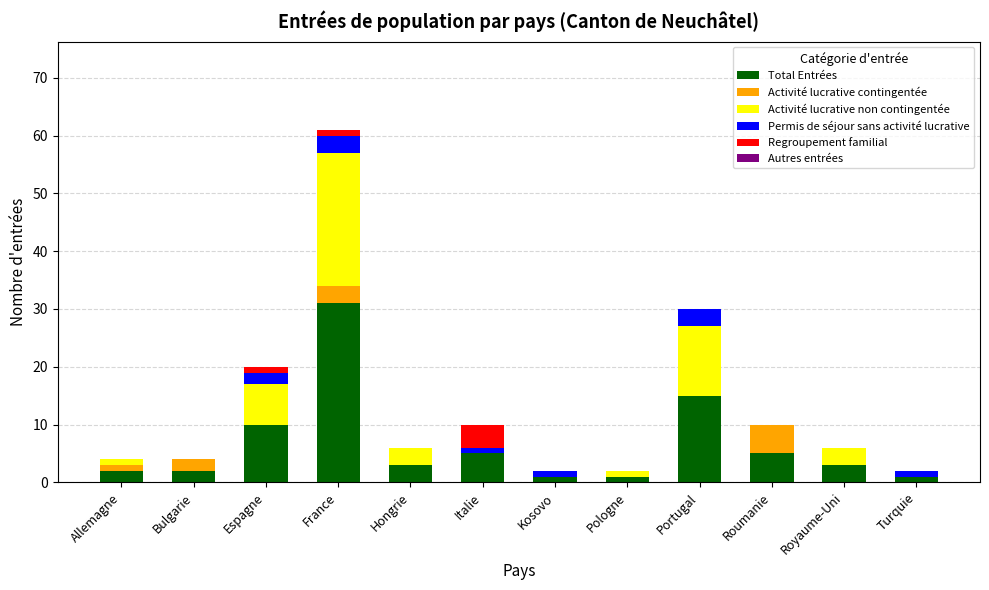

At which category is the sum across all series the highest?

France